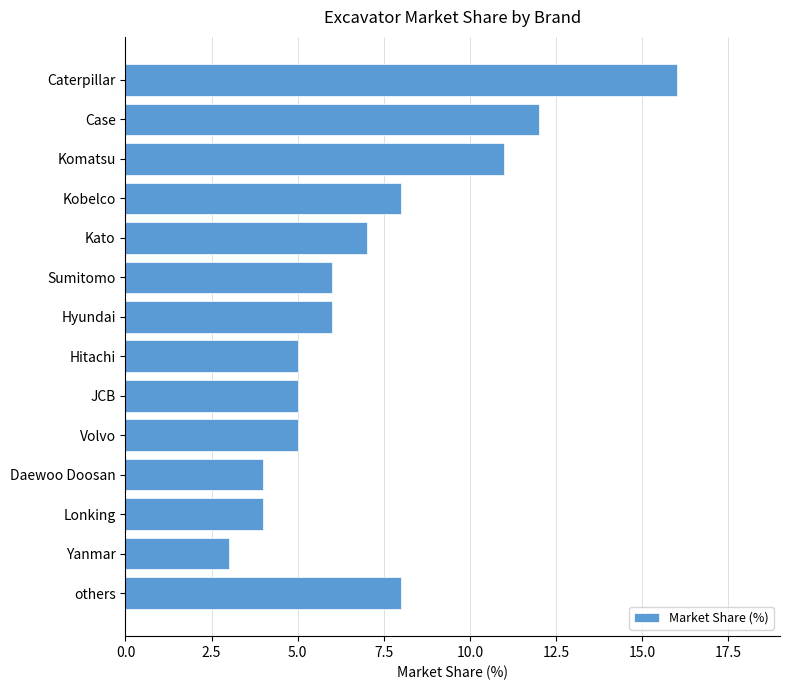

What is the ratio of the value at Sumitomo to the value at Lonking?

1.5